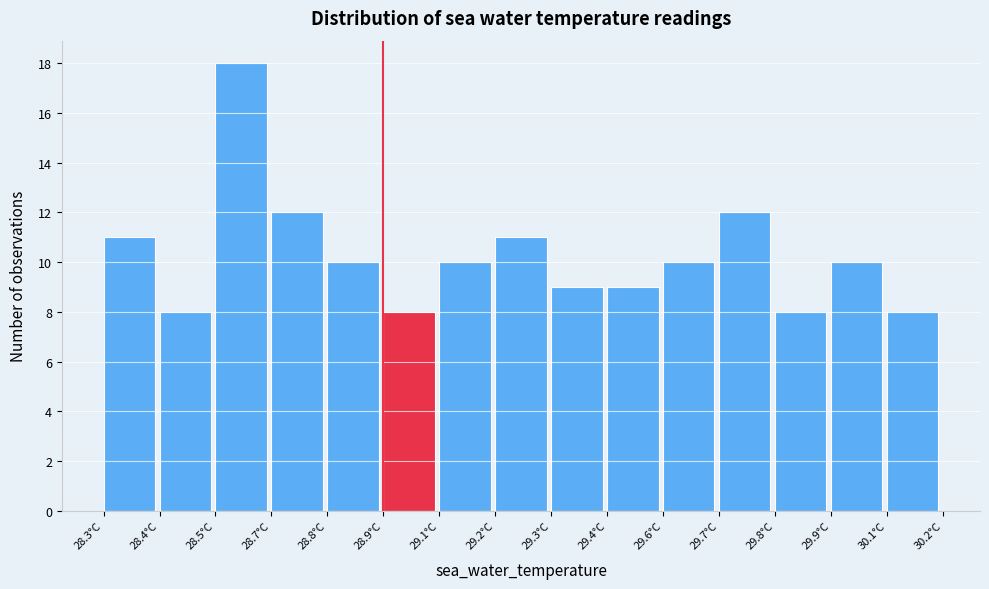

Reading right to left, extract all data points from this chart.

30.1°C=8	29.9°C=10	29.8°C=8	29.7°C=12	29.6°C=10	29.4°C=9	29.3°C=9	29.2°C=11	29.1°C=10	28.9°C=8	28.8°C=10	28.7°C=12	28.5°C=18	28.4°C=8	28.3°C=11